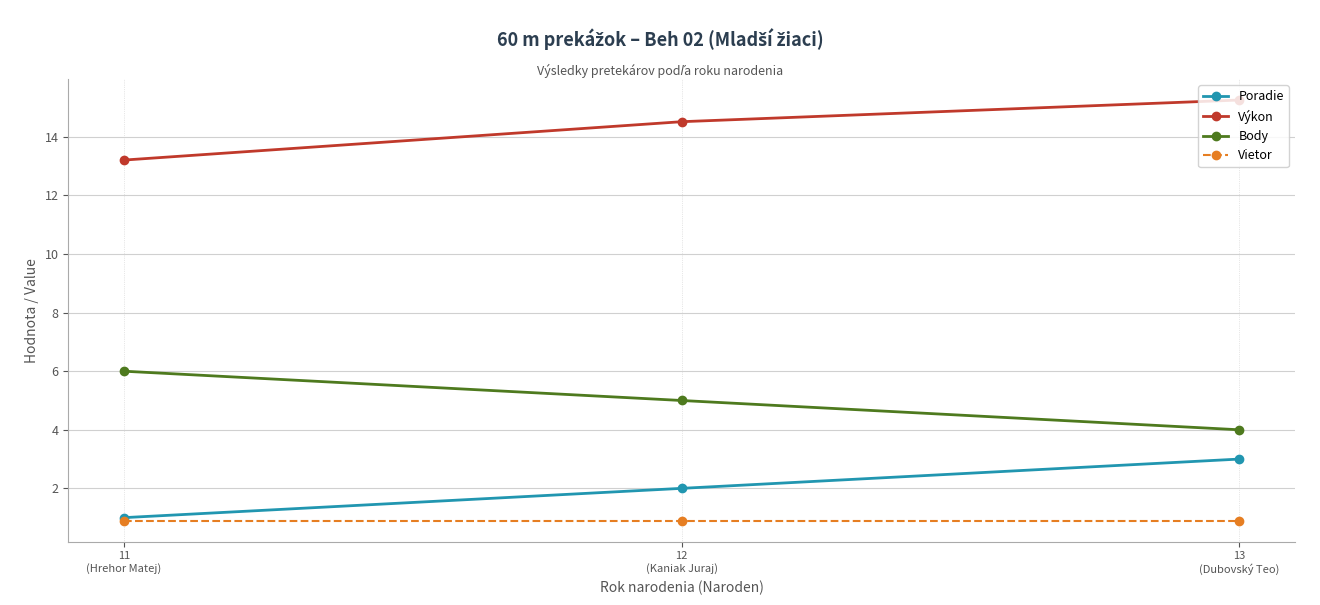

At which label is Výkon closest to 14?

12
(Kaniak Juraj)